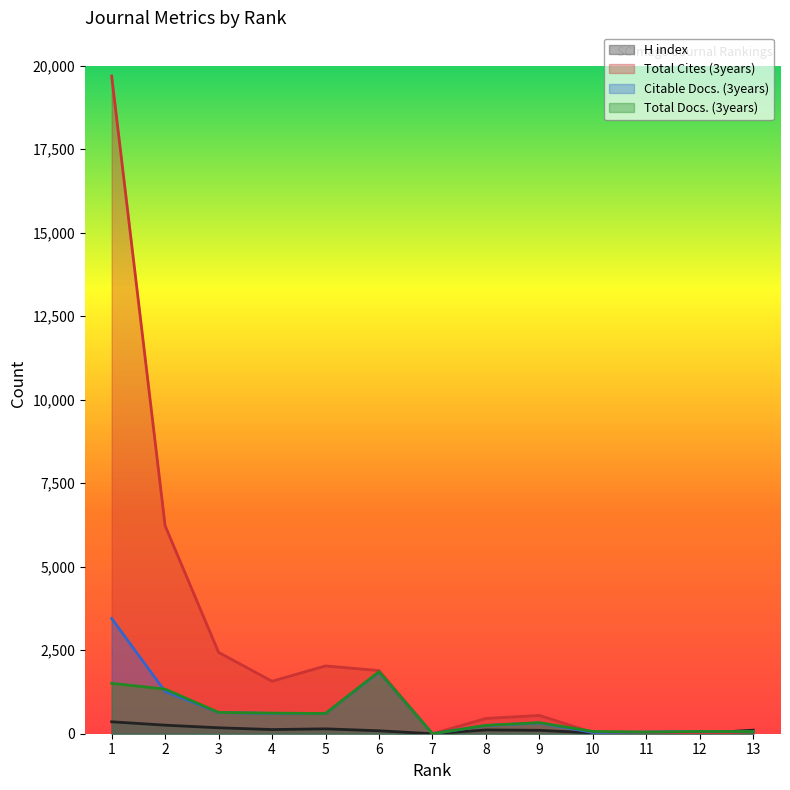

Read the Total Cites (3years) value at 4, to the nearest 10.

1570